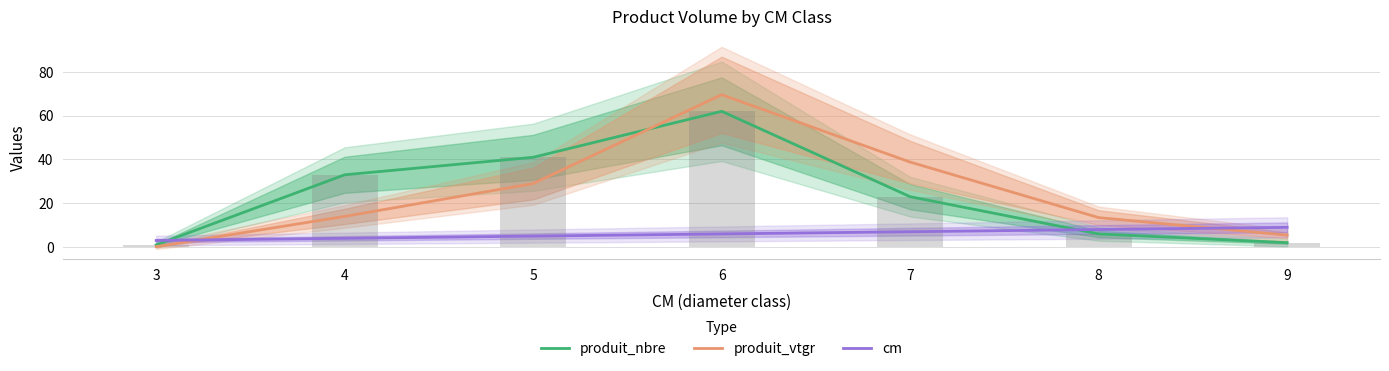

What are all the series names shown in the legend?

produit_nbre, produit_vtgr, cm